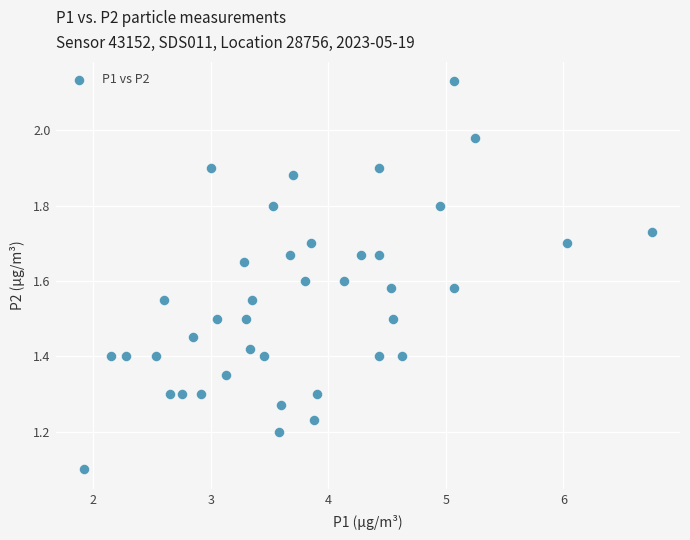

What Y value in the scatter plot is closest to 1?

1.1